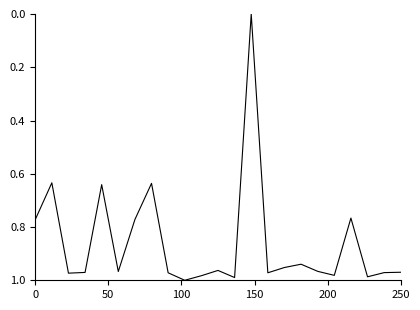

Is this an area chart (filled region under the line)?

No